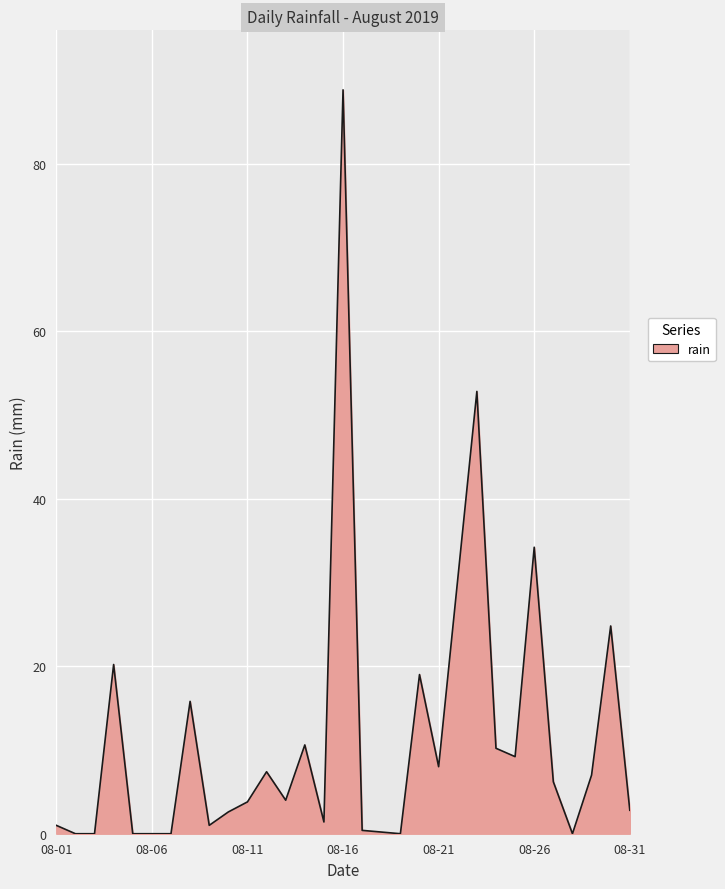

What is the maximum value shown in the chart?

88.8